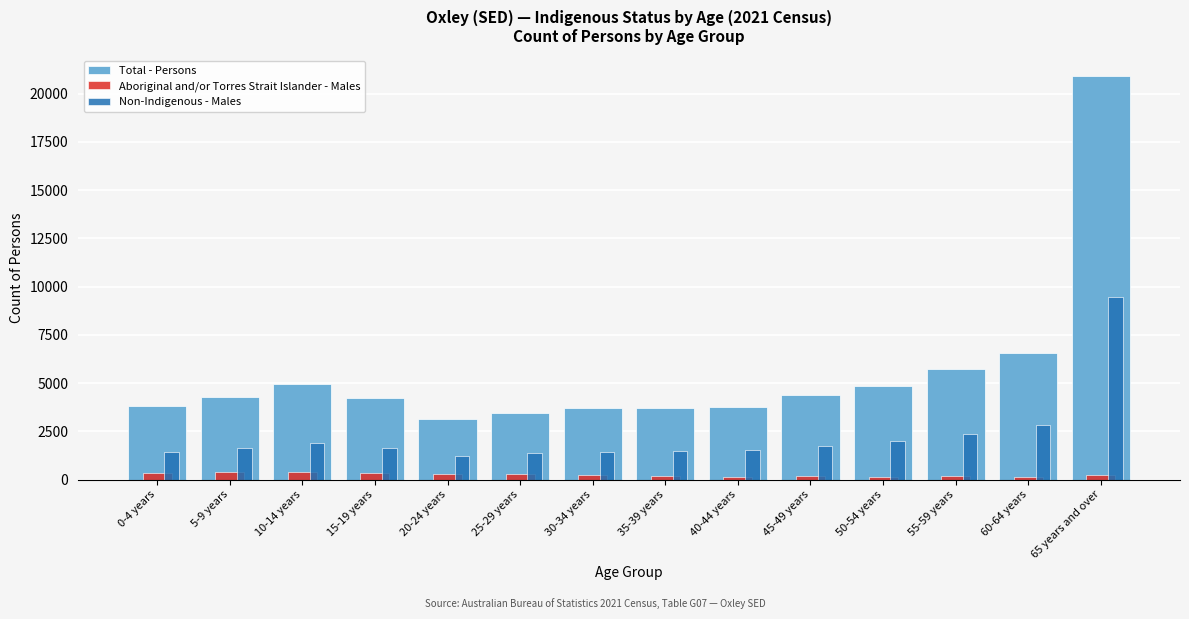

The value of Non-Indigenous - Males at 30-34 years is 1437. True or false?

True